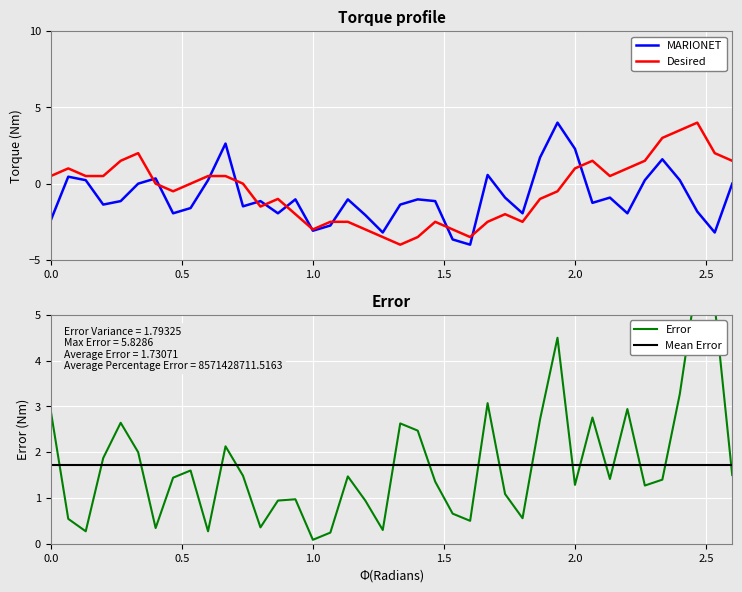

True or false: MARIONET has a value of -3.1 at 1.0.

True